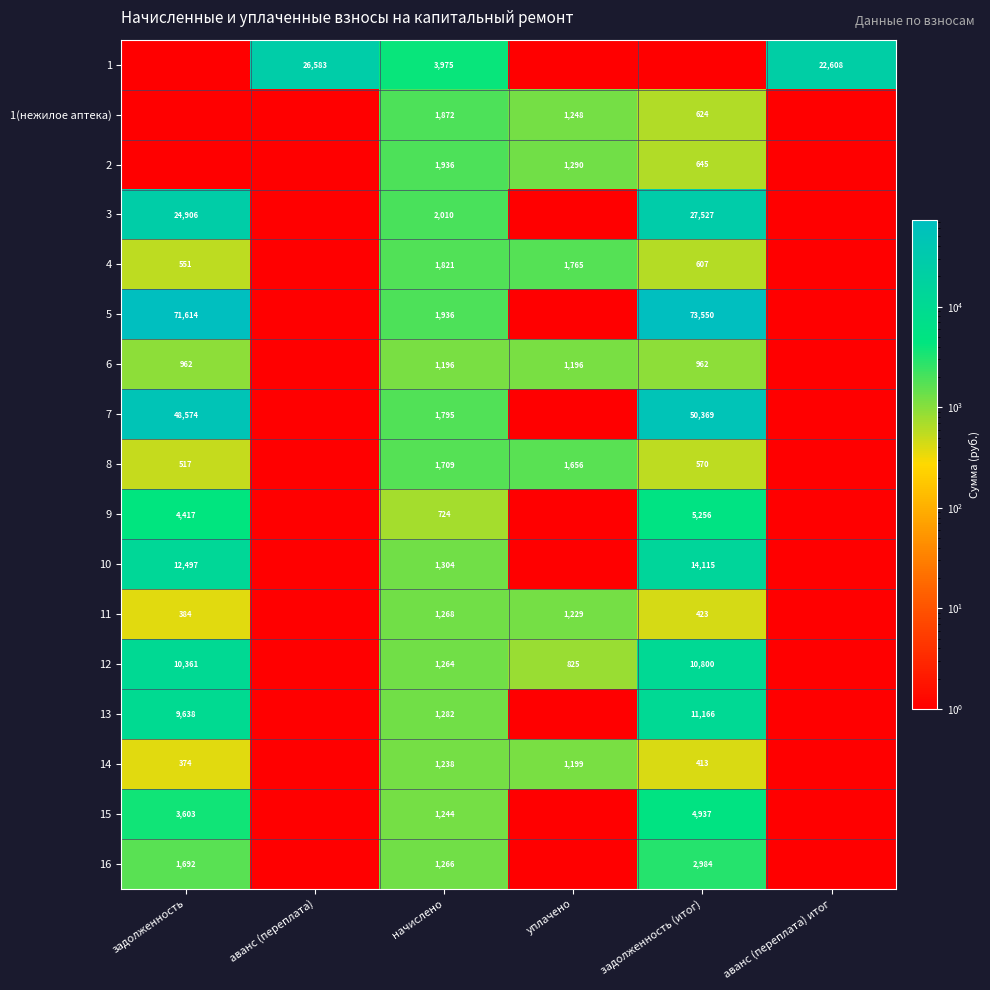

How many distinct data groups are displayed?

17